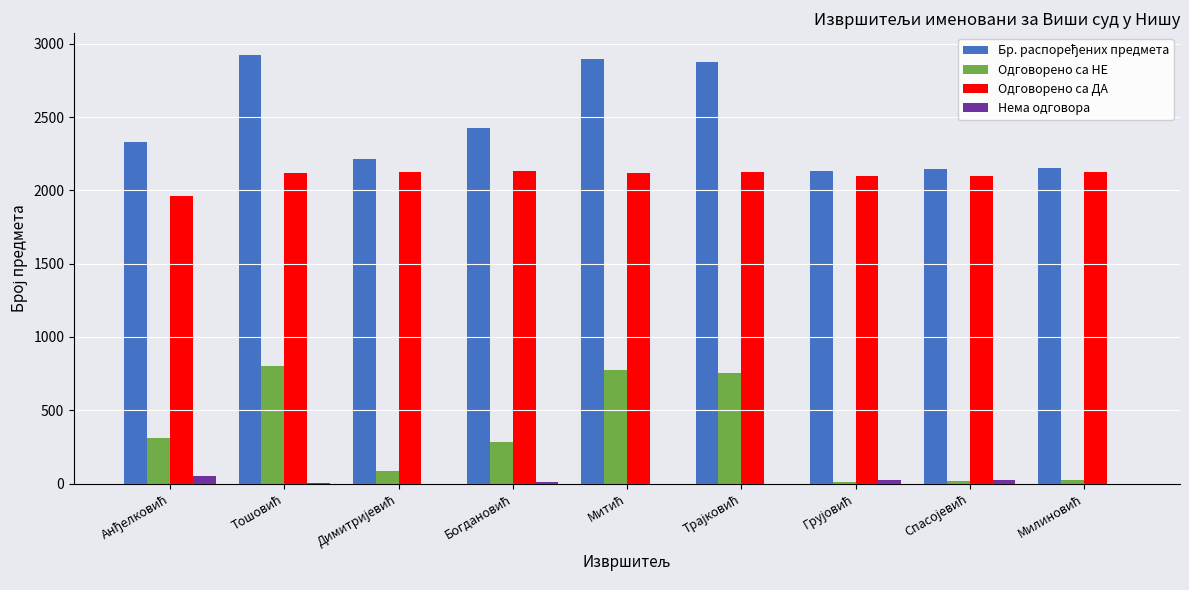

What is the maximum value for Одговорено са ДА?

2132